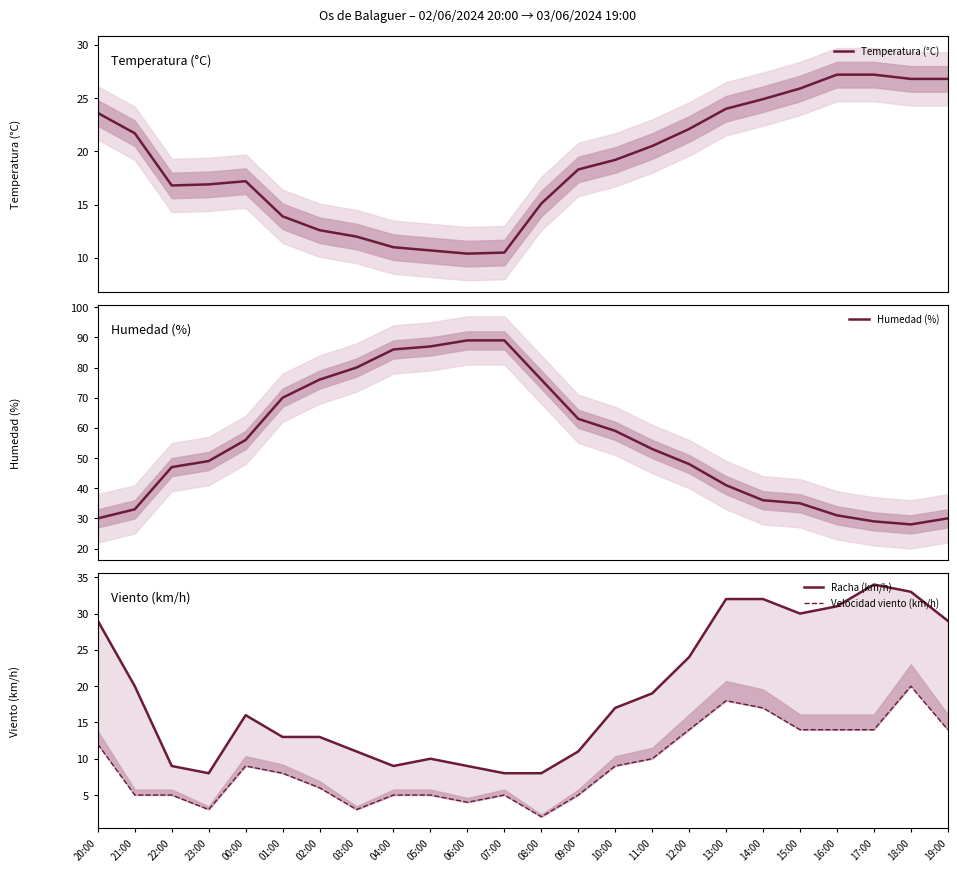

Reading left to right, transcribe all the data shown in this chart.

Temperatura (°C): 20:00=23.6	21:00=21.7	22:00=16.8	23:00=16.9	00:00=17.2	01:00=13.9	02:00=12.6	03:00=12.0	04:00=11.0	05:00=10.7	06:00=10.4	07:00=10.5	08:00=15.1	09:00=18.3	10:00=19.2	11:00=20.5	12:00=22.1	13:00=24.0	14:00=24.9	15:00=25.9	16:00=27.2	17:00=27.2	18:00=26.8	19:00=26.8
Humedad (%): 20:00=30.0	21:00=33.0	22:00=47.0	23:00=49.0	00:00=56.0	01:00=70.0	02:00=76.0	03:00=80.0	04:00=86.0	05:00=87.0	06:00=89.0	07:00=89.0	08:00=76.0	09:00=63.0	10:00=59.0	11:00=53.0	12:00=48.0	13:00=41.0	14:00=36.0	15:00=35.0	16:00=31.0	17:00=29.0	18:00=28.0	19:00=30.0
Racha (km/h): 20:00=29.0	21:00=20.0	22:00=9.0	23:00=8.0	00:00=16.0	01:00=13.0	02:00=13.0	03:00=11.0	04:00=9.0	05:00=10.0	06:00=9.0	07:00=8.0	08:00=8.0	09:00=11.0	10:00=17.0	11:00=19.0	12:00=24.0	13:00=32.0	14:00=32.0	15:00=30.0	16:00=31.0	17:00=34.0	18:00=33.0	19:00=29.0
Velocidad viento (km/h): 20:00=12.0	21:00=5.0	22:00=5.0	23:00=3.0	00:00=9.0	01:00=8.0	02:00=6.0	03:00=3.0	04:00=5.0	05:00=5.0	06:00=4.0	07:00=5.0	08:00=2.0	09:00=5.0	10:00=9.0	11:00=10.0	12:00=14.0	13:00=18.0	14:00=17.0	15:00=14.0	16:00=14.0	17:00=14.0	18:00=20.0	19:00=14.0